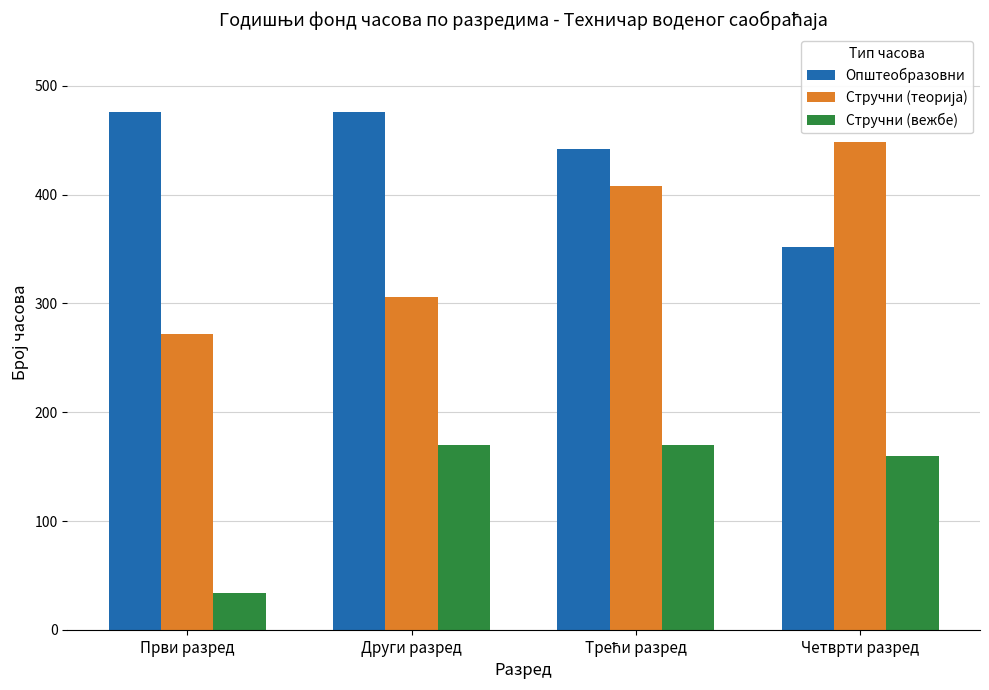

What is the difference between the highest and lowest values at Први разред?

442